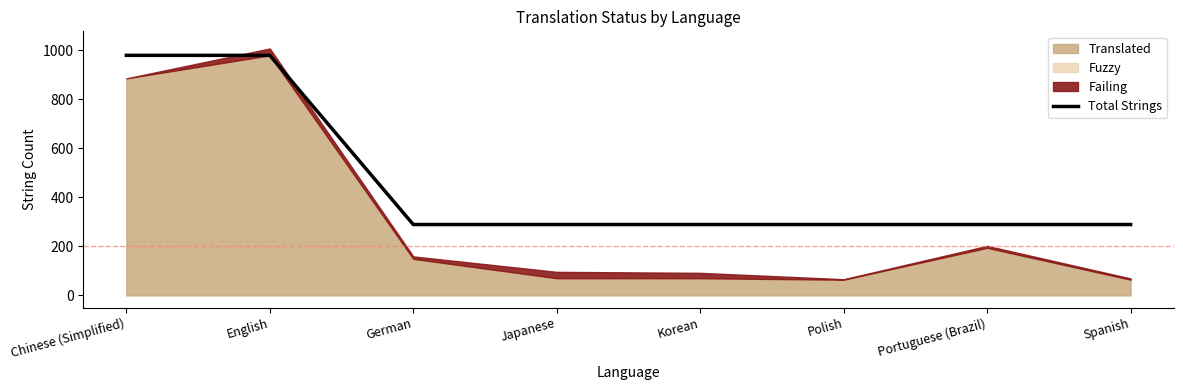

What is the minimum value for Total Strings?

289